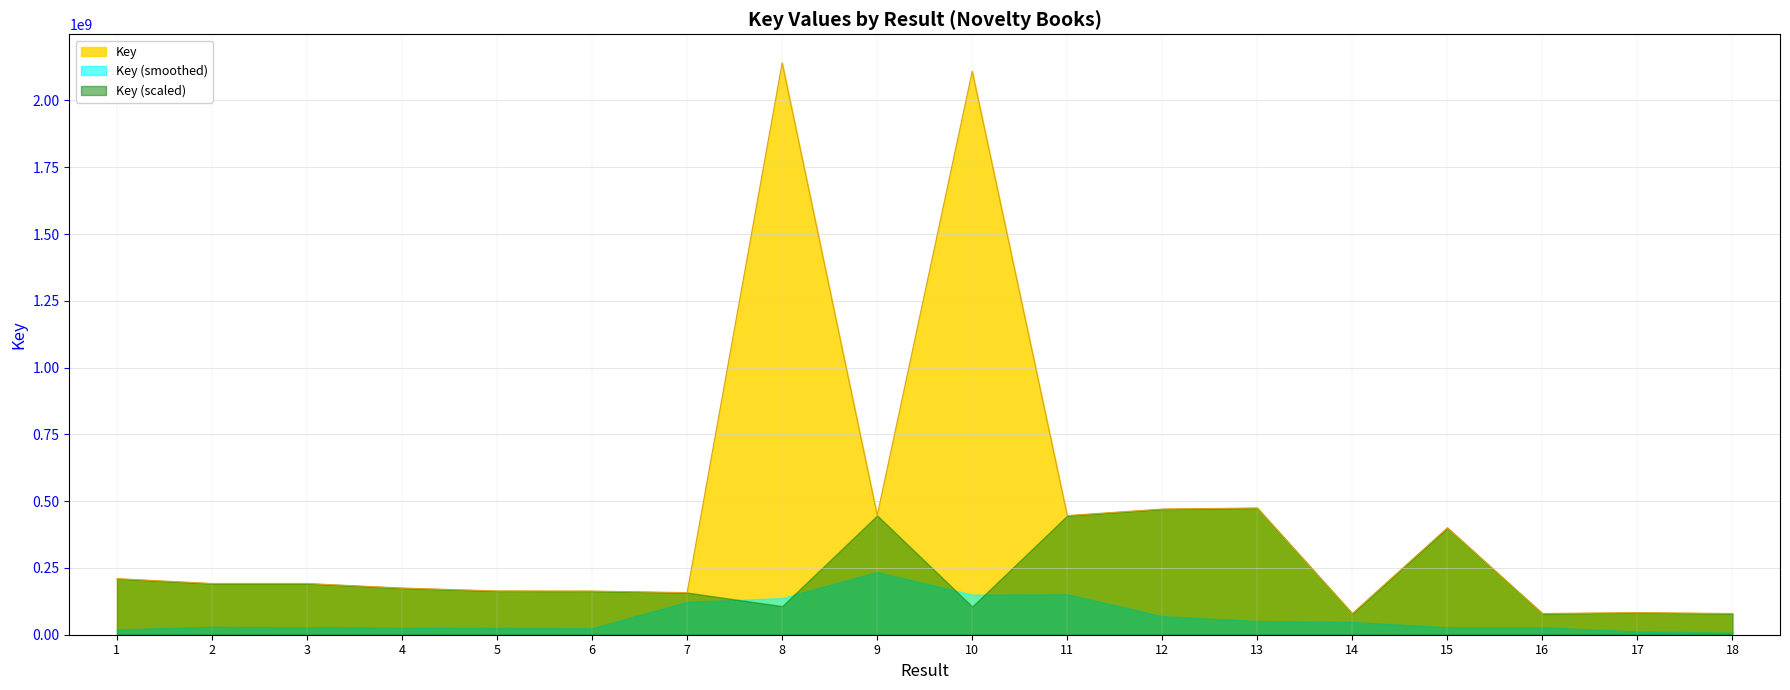

How many lines are shown in the chart?

3